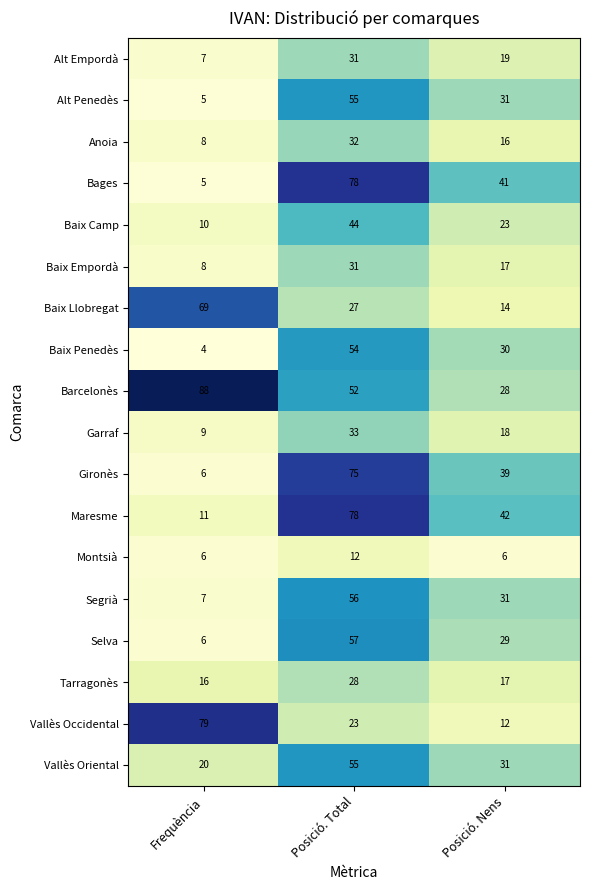

What is the smallest value displayed?

4